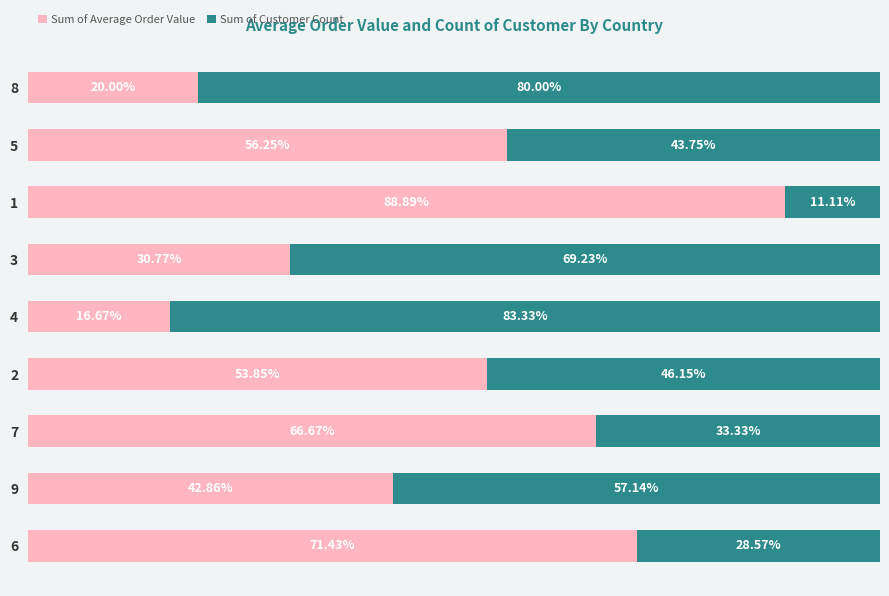

What are all the series names shown in the legend?

Sum of Average Order Value, Sum of Customer Count